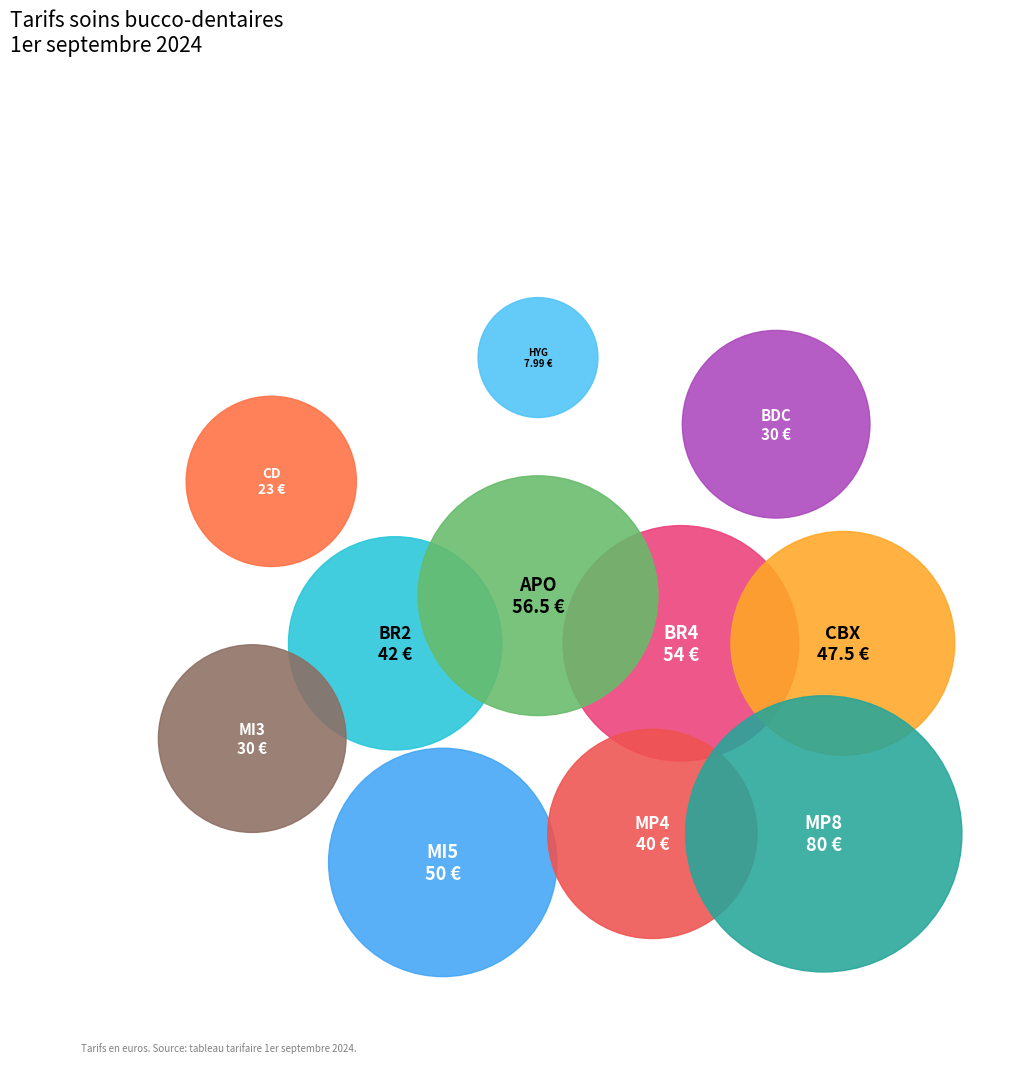

Does Avis ponctuel odontologiste represent more than half of the total?

No